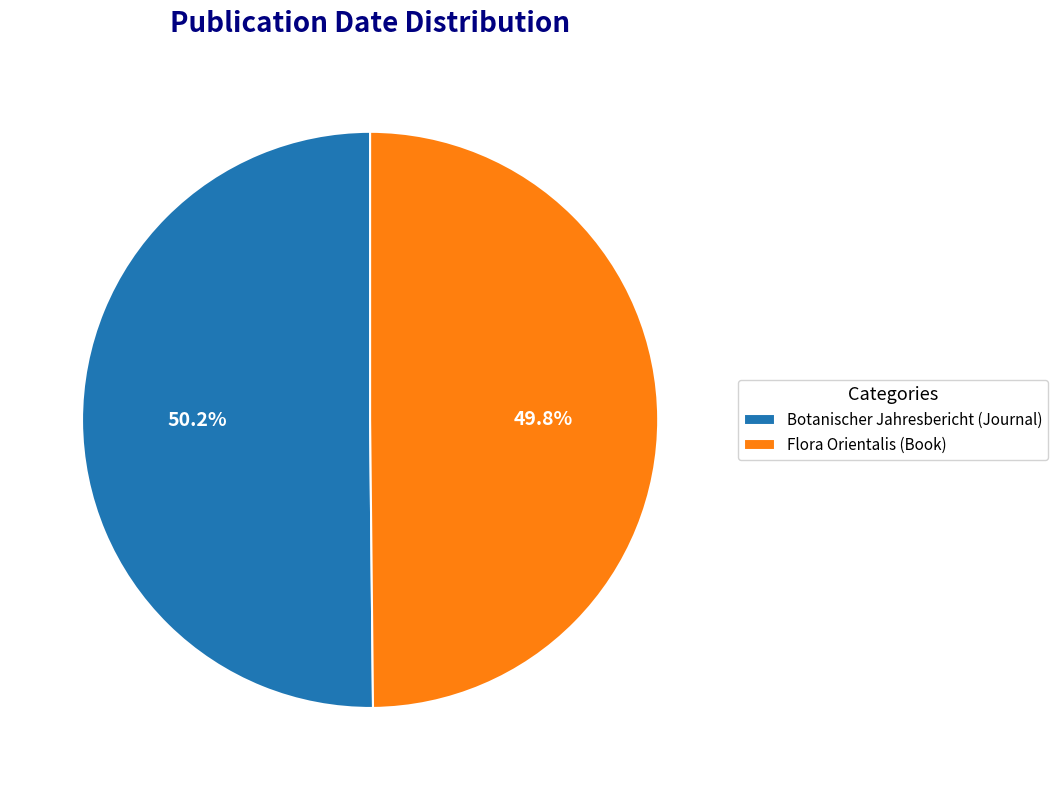

What is the total percentage of Botanischer Jahresbericht (Journal) and Flora Orientalis (Book)?

100.0%